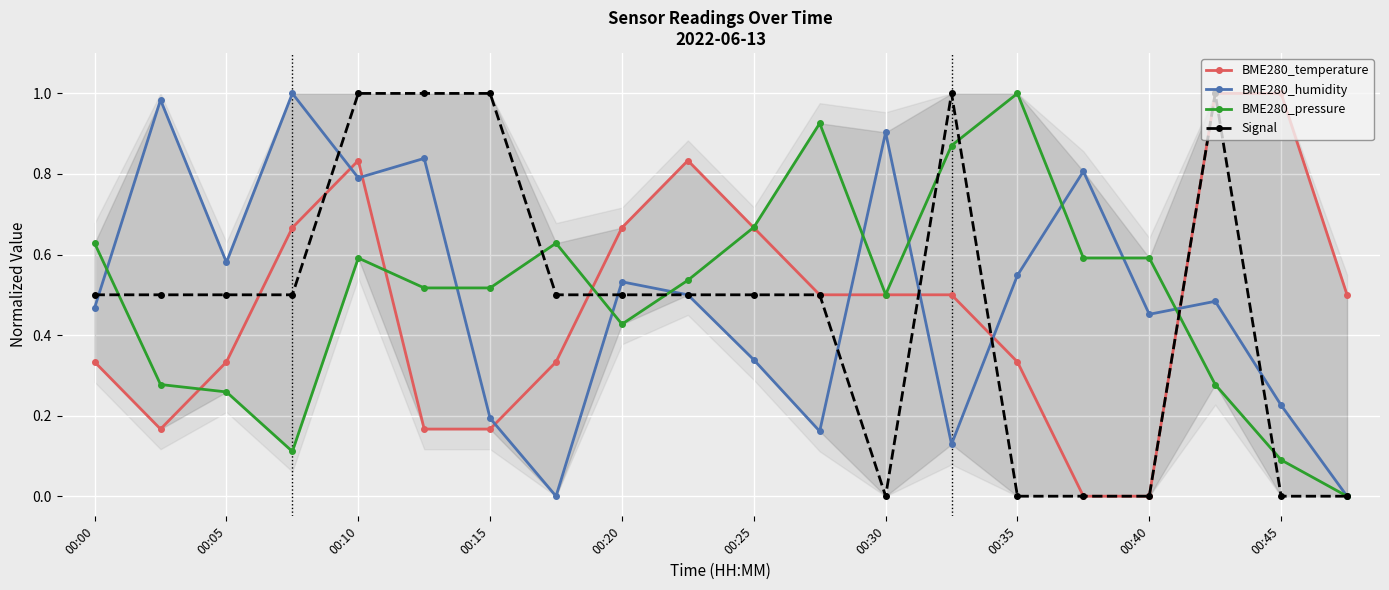

The value of BME280_humidity at 00:00 is 0.7. True or false?

False